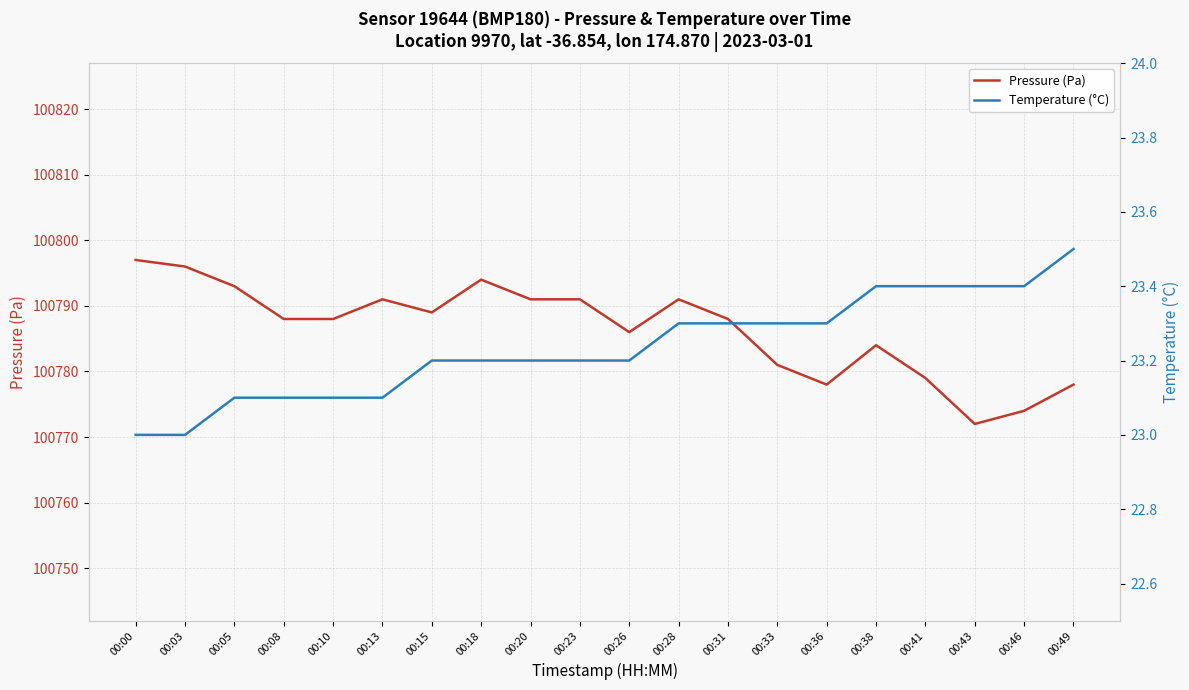

The Temperature (°C) series shows 23.1 at 00:08. True or false?

True